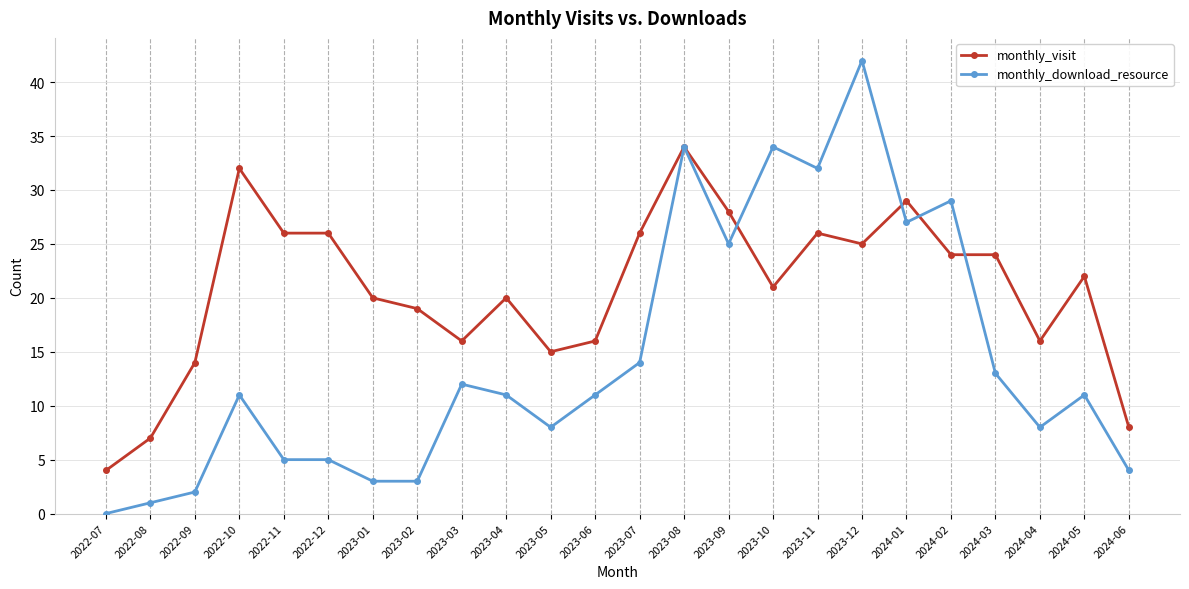

Which series has the widest spread of values?

monthly_download_resource